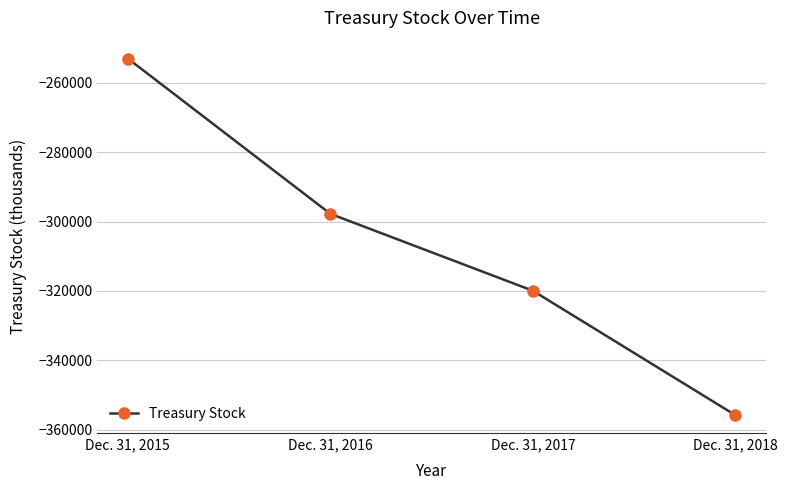

How many data points are less than -297760?

2